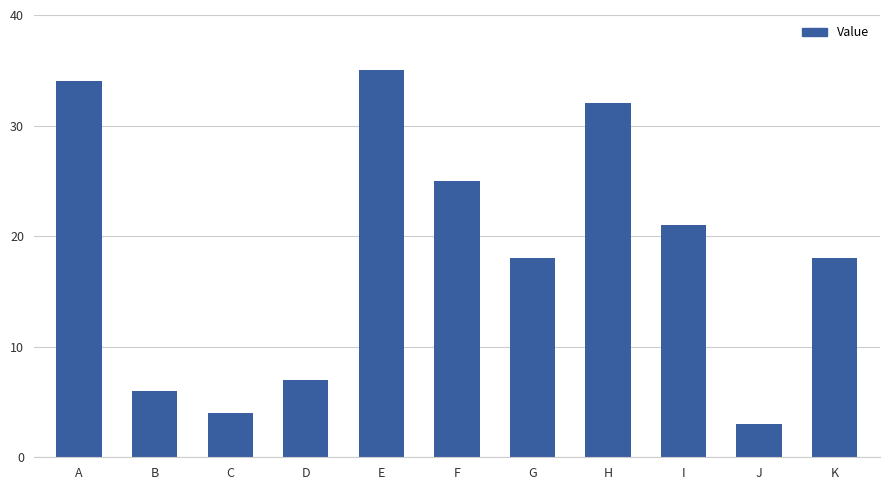

What is the smallest value displayed?

3